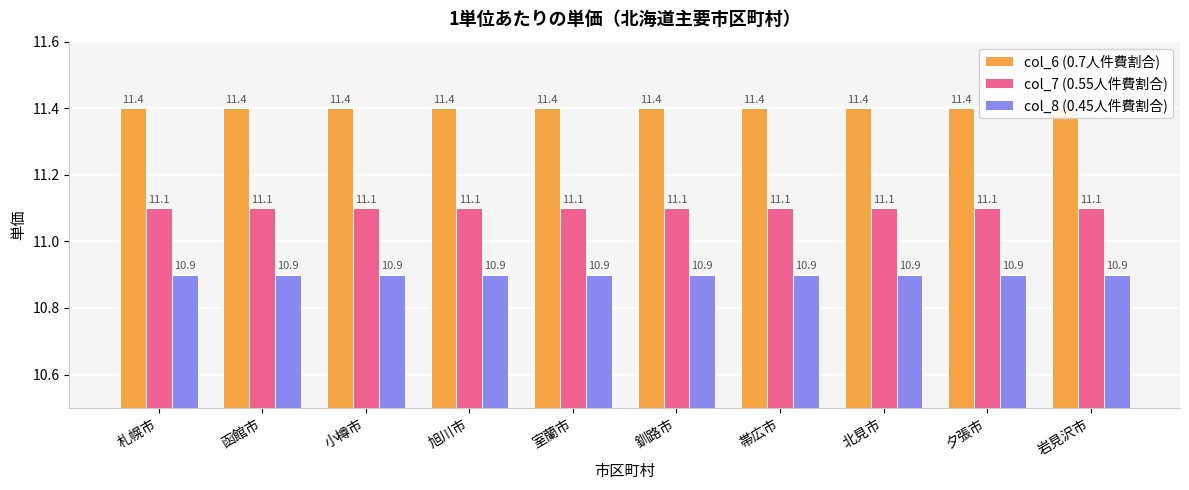

List the series in order of their peak value, highest first.

col_6 (0.7人件費割合), col_7 (0.55人件費割合), col_8 (0.45人件費割合)